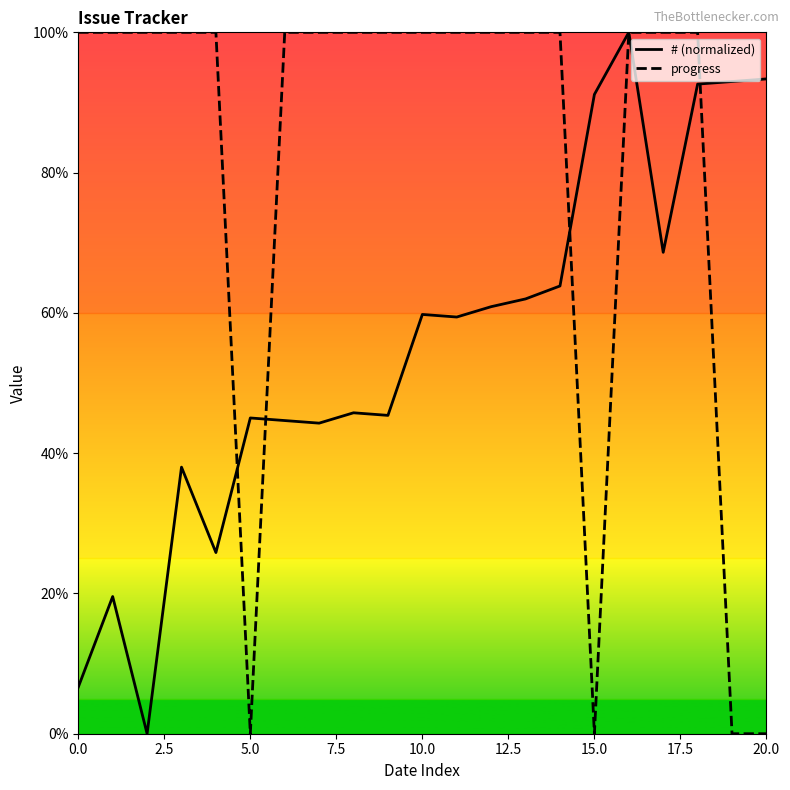

What is the maximum value shown in the chart?

100.0